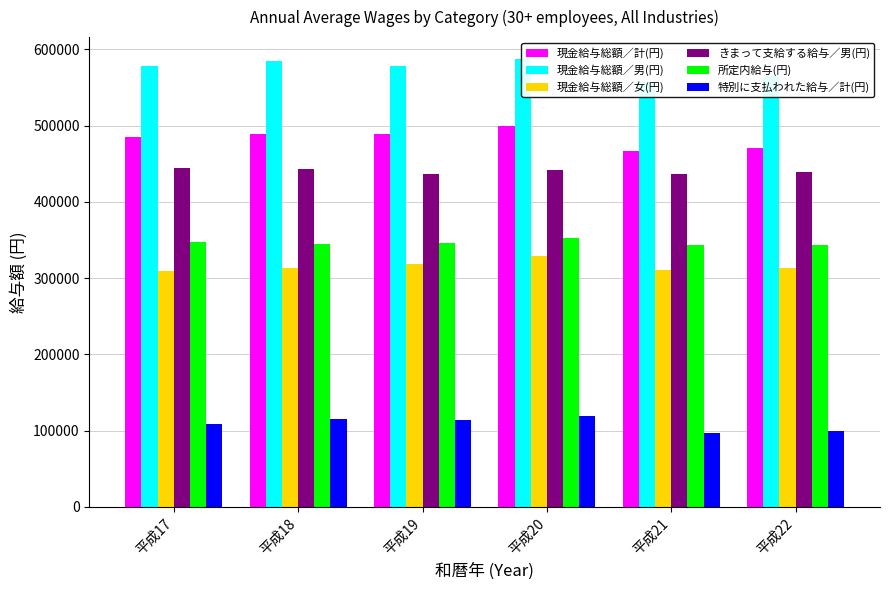

What is the lowest value of the きまって支給する給与／男(円) series?

436510